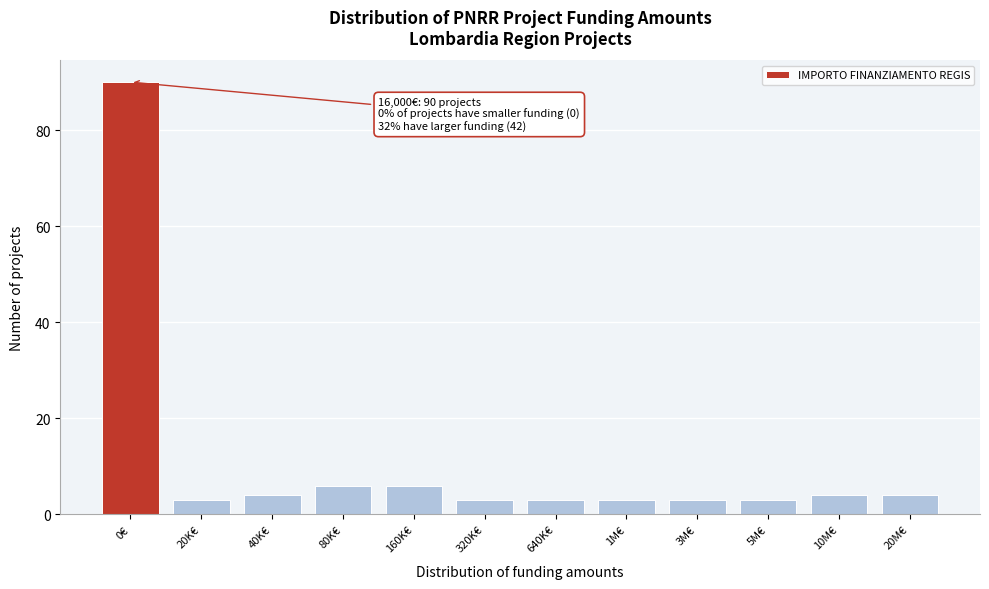

Reading left to right, transcribe all the data shown in this chart.

90	3	4	6	6	3	3	3	3	3	4	4